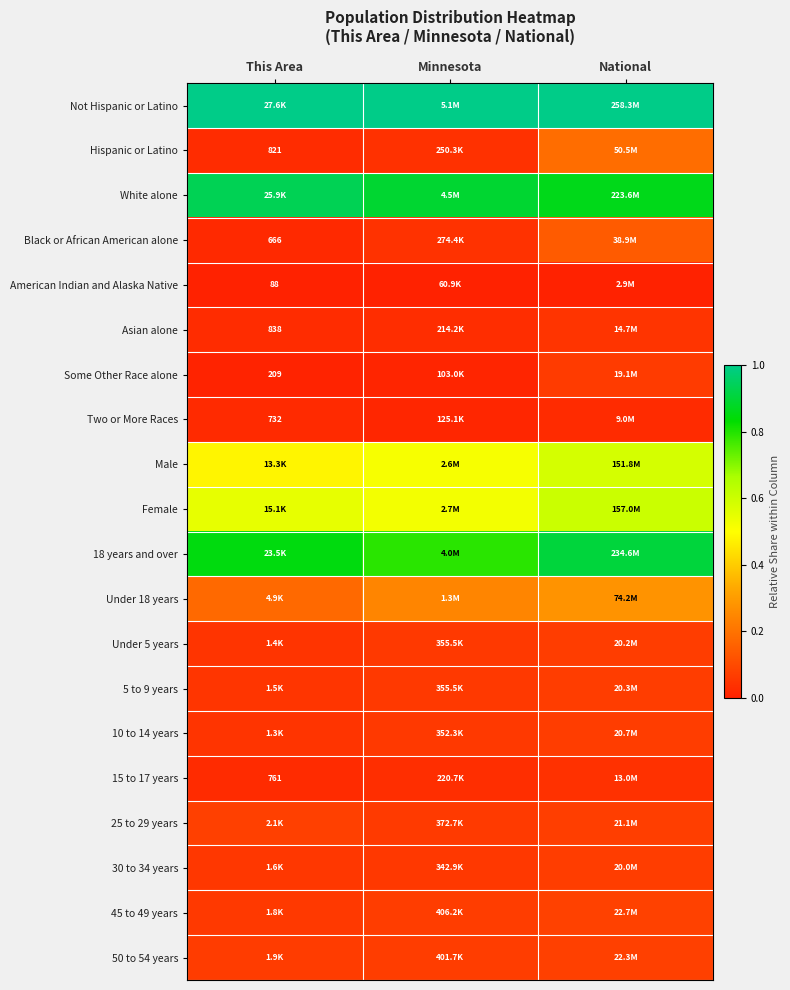

What is the difference between the highest and lowest values at This Area?

1.0